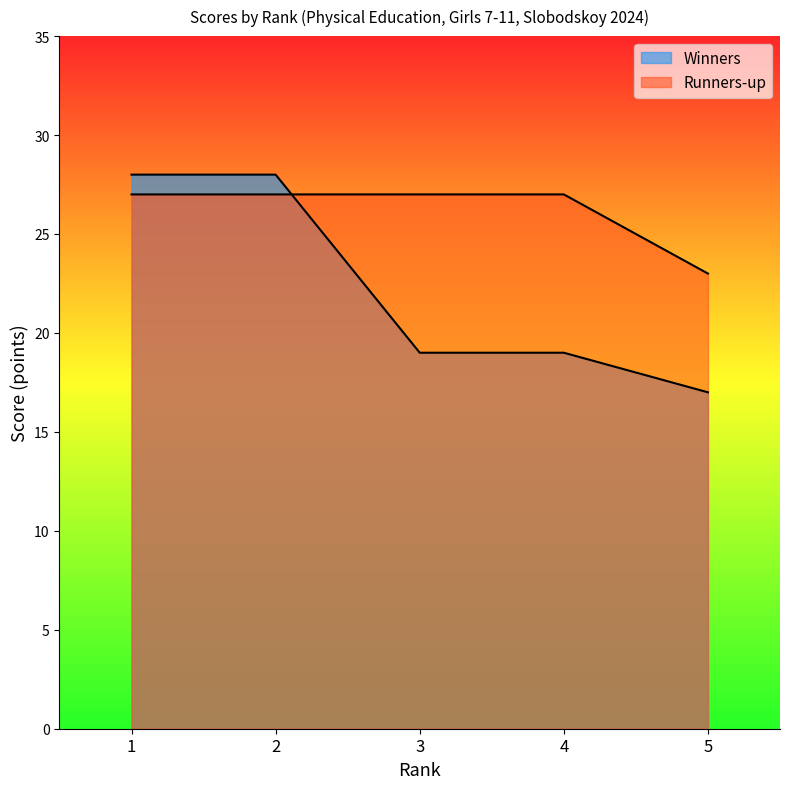

The value of Runners-up at 4 is 27. True or false?

True